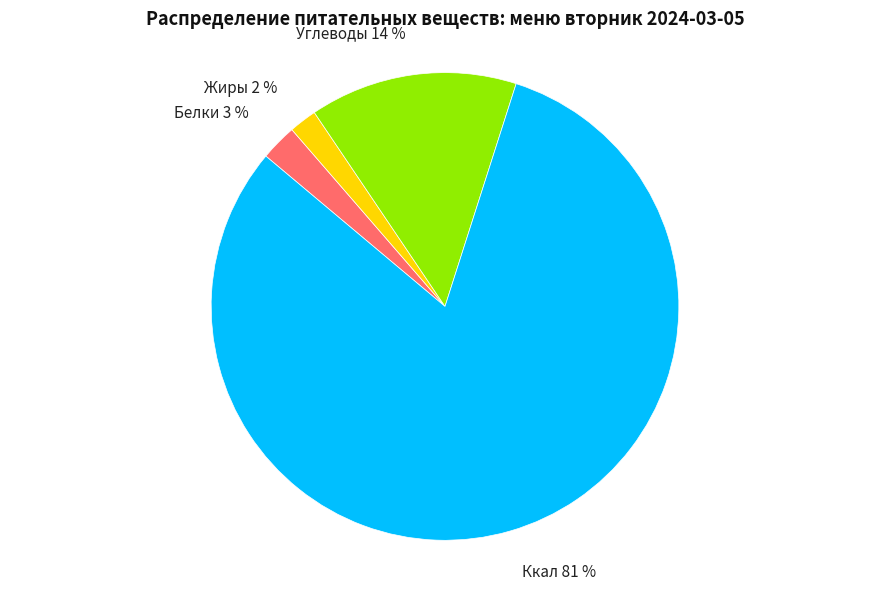

What is the smallest slice in the pie chart?

Жиры